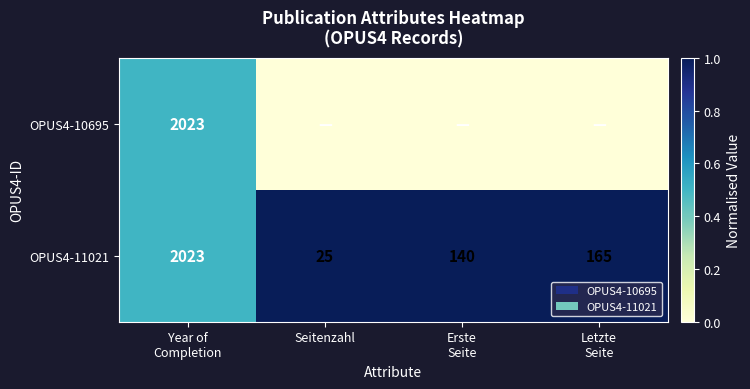

At which category does the chart reach its minimum across all series?

Seitenzahl